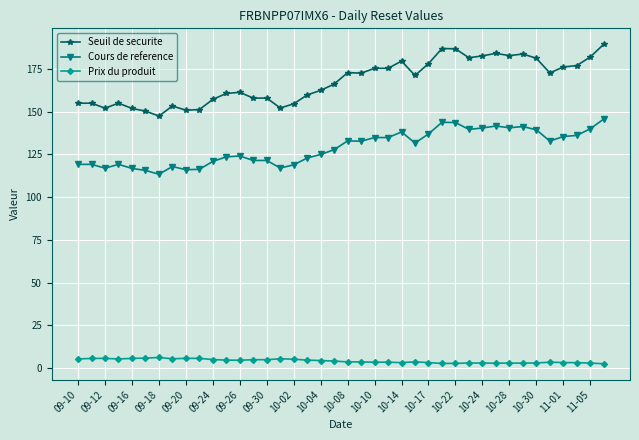

What is the sum of all Cours de reference values?

5154.2